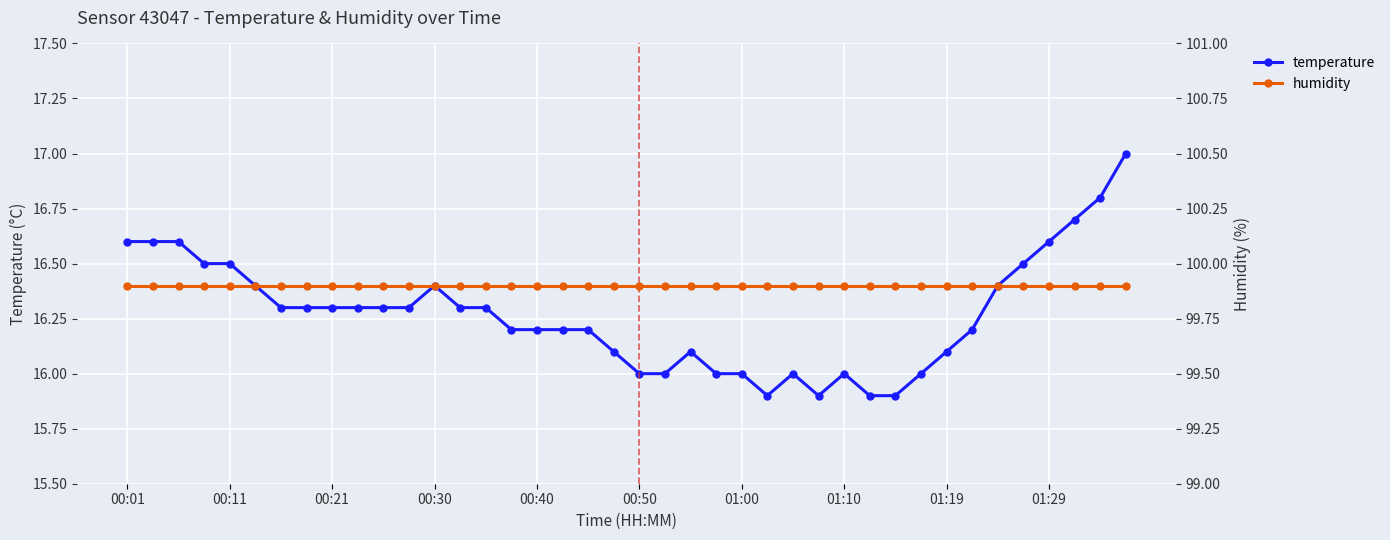

True or false: humidity and temperature intersect in this chart.

False